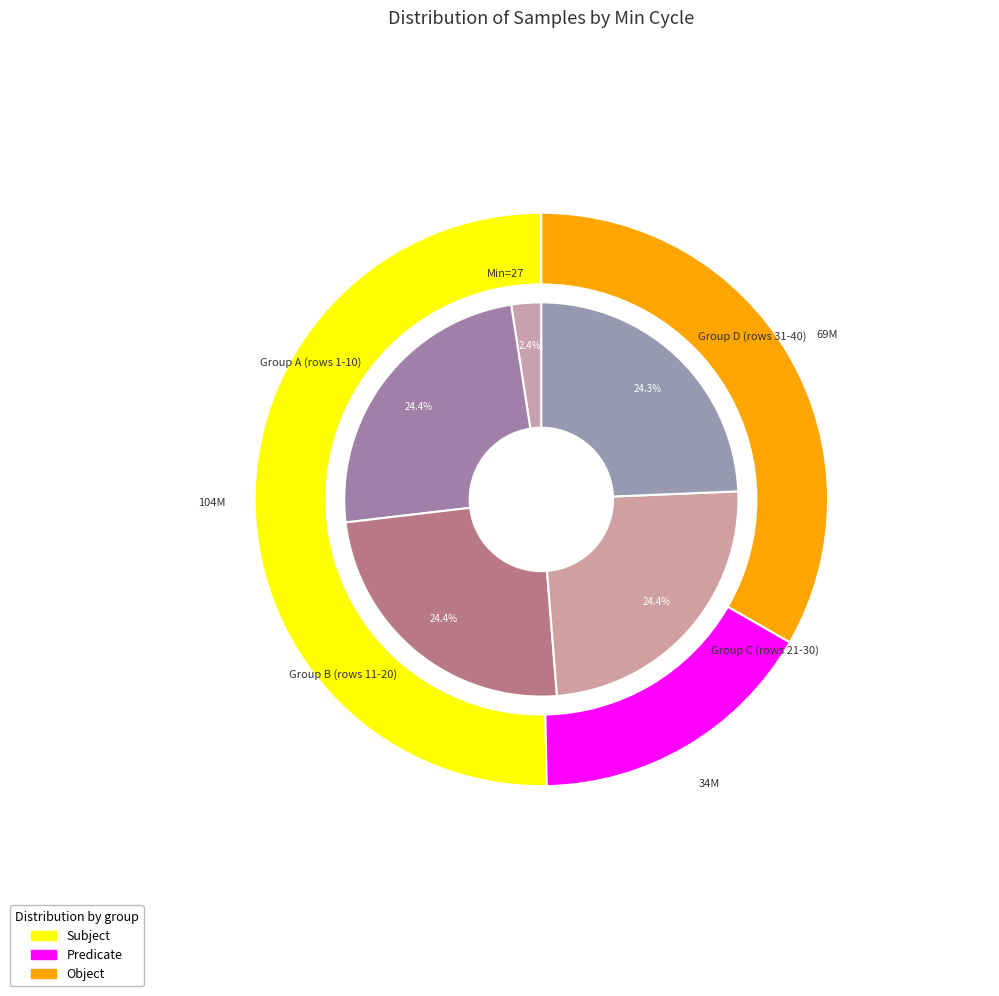

Is it true that 28 is 15% of the pie?

False